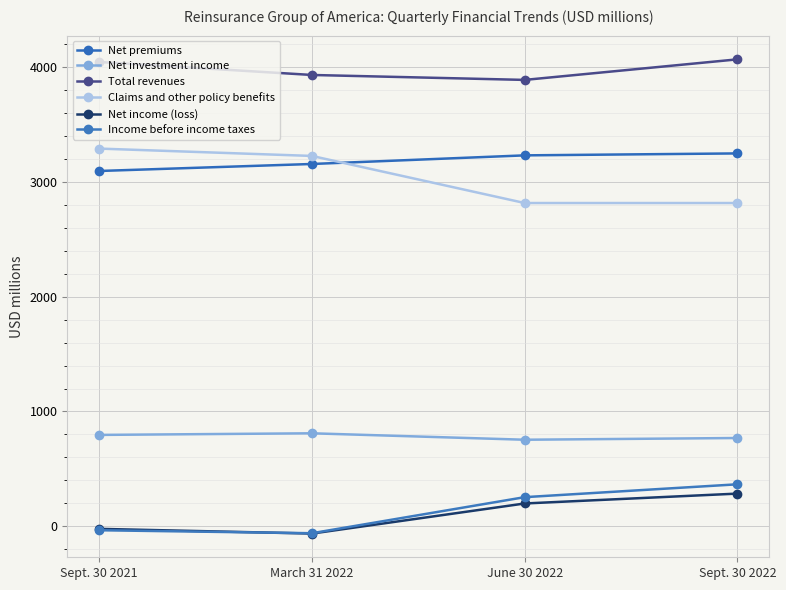

At which label is Net investment income closest to 782?

Sept. 30 2022